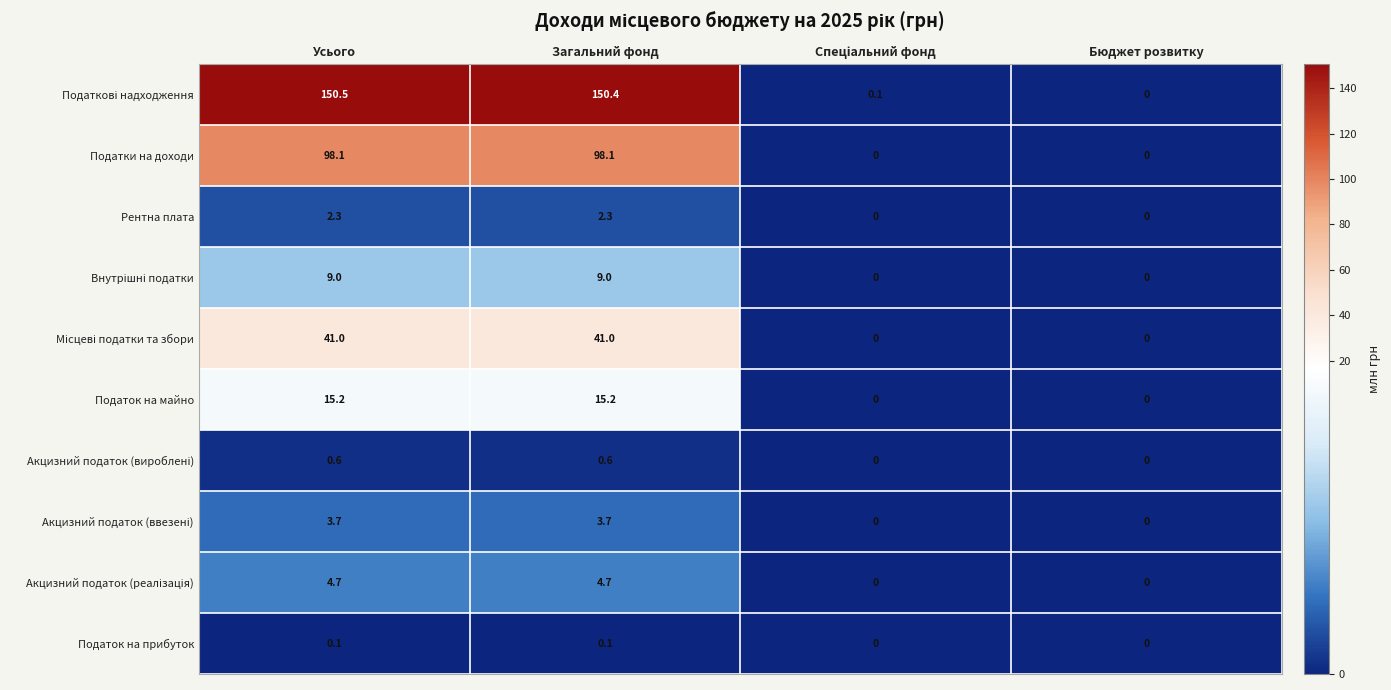

What is the maximum value shown in the chart?

150.5